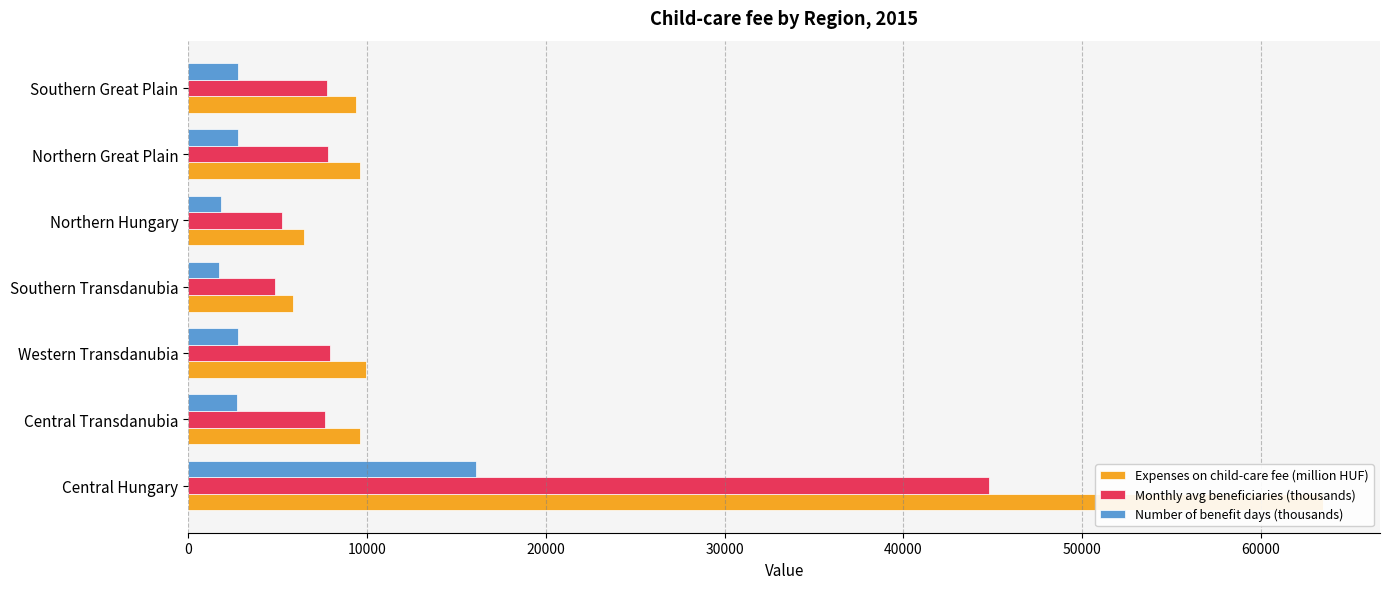

Reading left to right, extract all data points from this chart.

Expenses on child-care fee (million HUF): 63479.2	9623.2	9963.0	5877.6	6459.8	9608.5	9392.5
Monthly avg beneficiaries (thousands): 44779.0	7627.1	7909.9	4832.2	5245.4	7811.2	7764.8
Number of benefit days (thousands): 16082.5	2702.1	2801.3	1705.8	1852.3	2782.0	2750.5